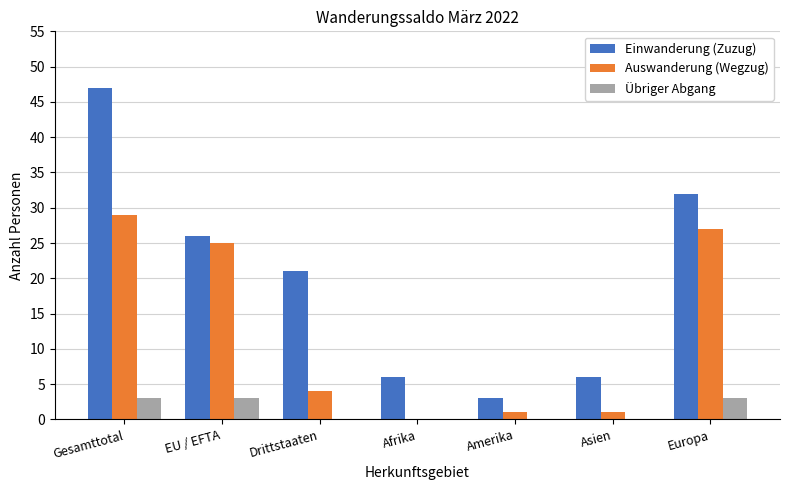

Which category has the highest value across all series?

Gesamttotal